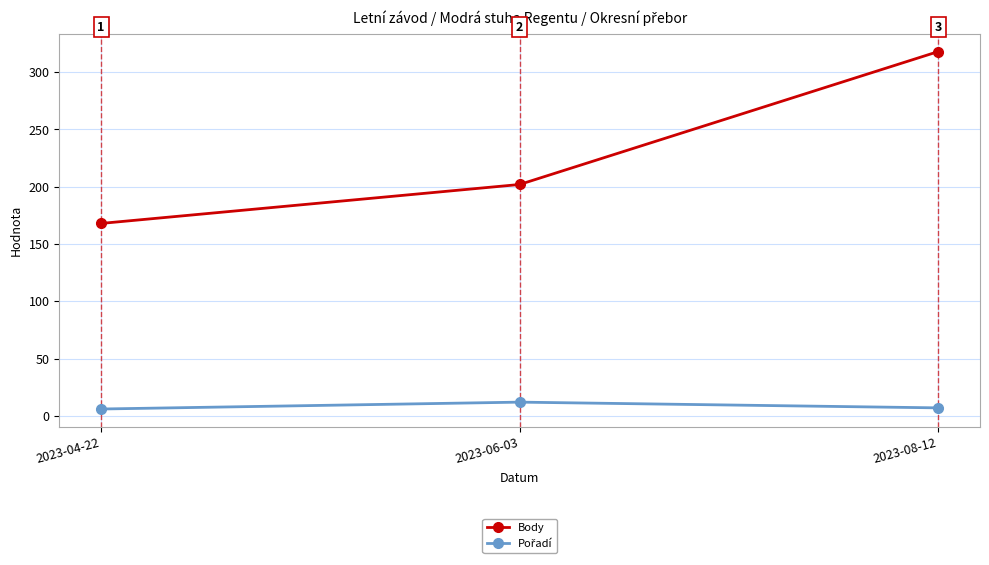

At which label is Body closest to 243?

2023-06-03